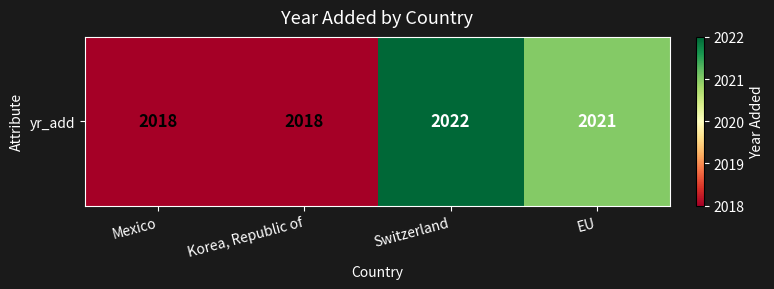

Reading left to right, extract all data points from this chart.

Mexico=2018	Korea, Republic of=2018	Switzerland=2022	EU=2021